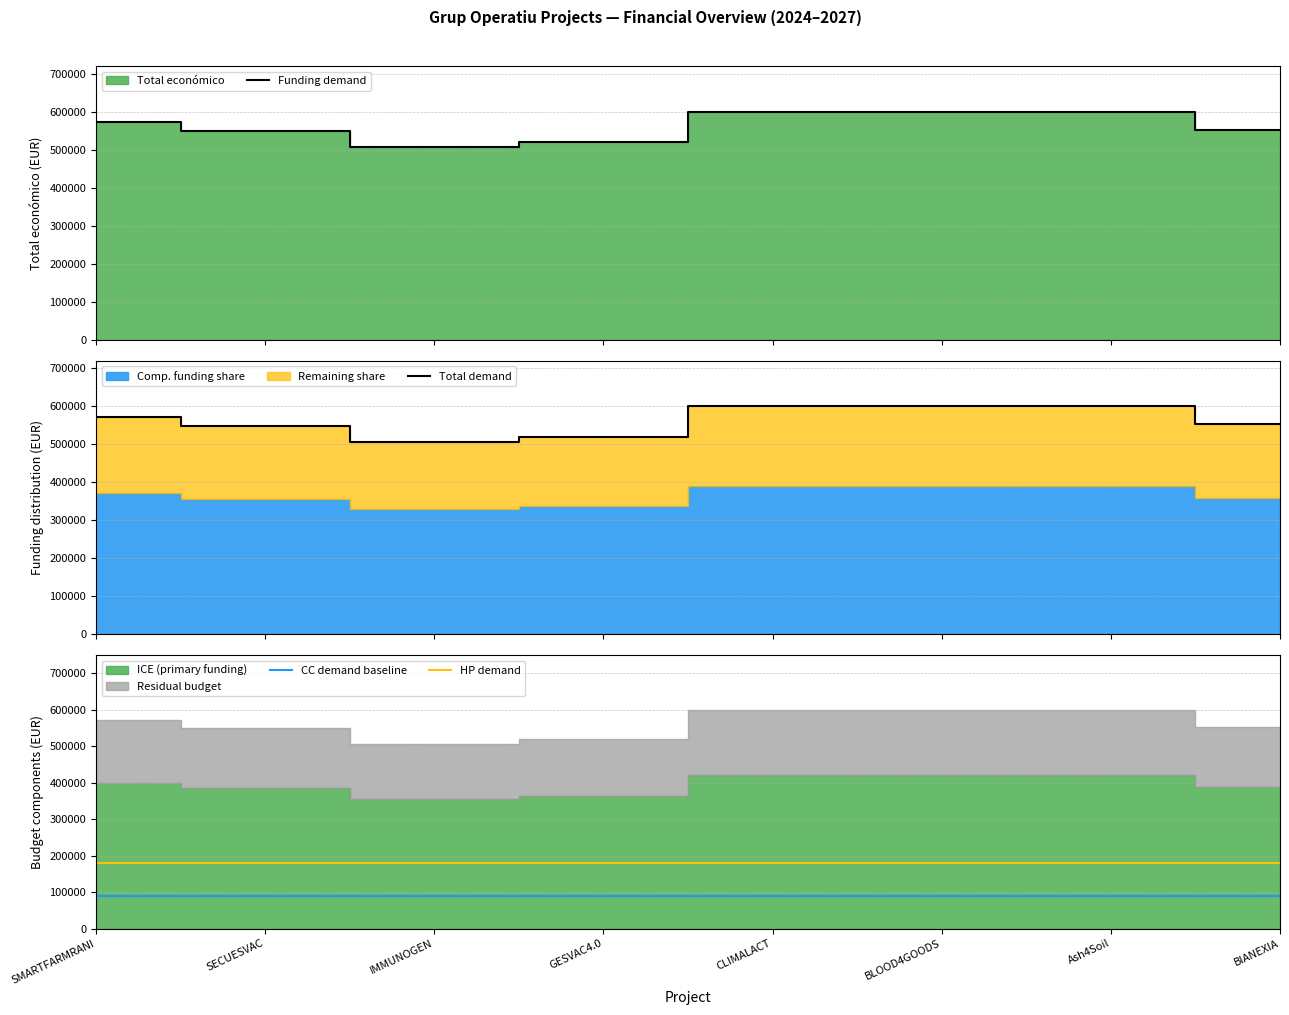

At which category does the chart reach its peak across all series?

CLIMALACT